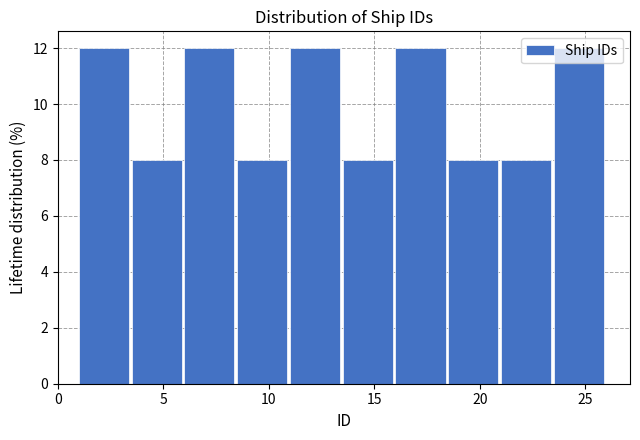

Reading left to right, list every bar in this chart as the range it spans on the x-axis followed by its height. The values are not printed on the chart, so give them approximately, as read against the axis.

1.0 to 3.5: 12
3.5 to 6.0: 8
6.0 to 8.5: 12
8.5 to 11.0: 8
11.0 to 13.5: 12
13.5 to 16.0: 8
16.0 to 18.5: 12
18.5 to 21.0: 8
21.0 to 23.5: 8
23.5 to 26.0: 12